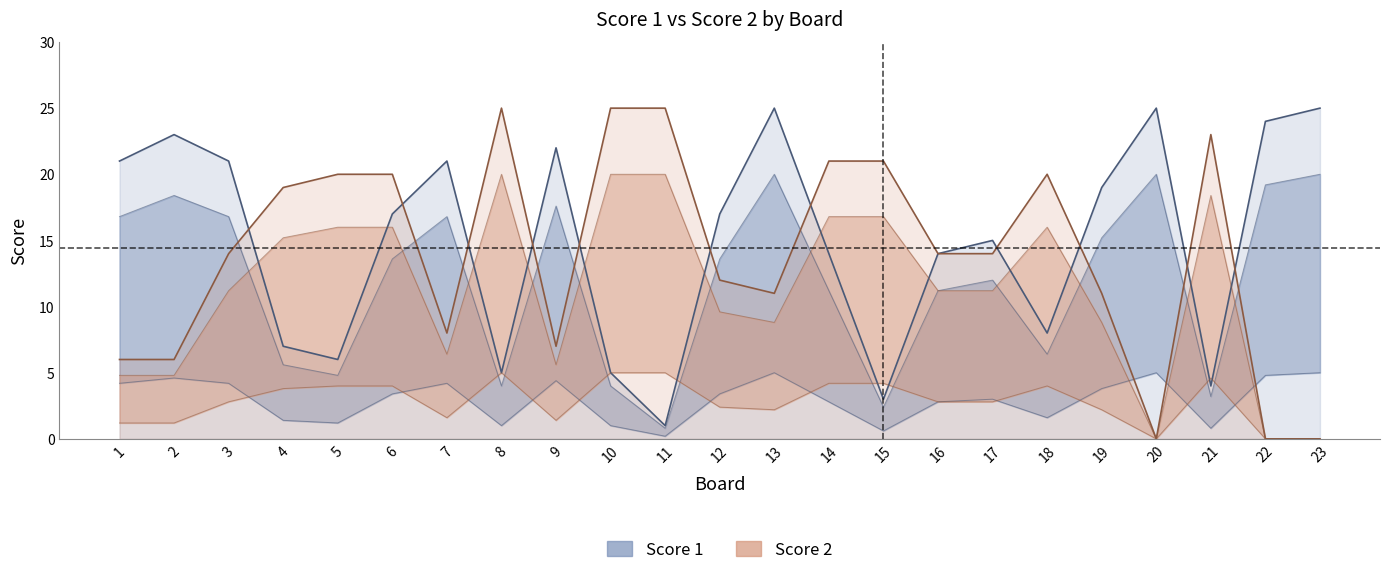

Rank the categories by Score 1 value from lowest to highest.

11, 15, 21, 8, 10, 5, 4, 18, 14, 16, 17, 6, 12, 19, 1, 3, 7, 9, 2, 22, 13, 20, 23